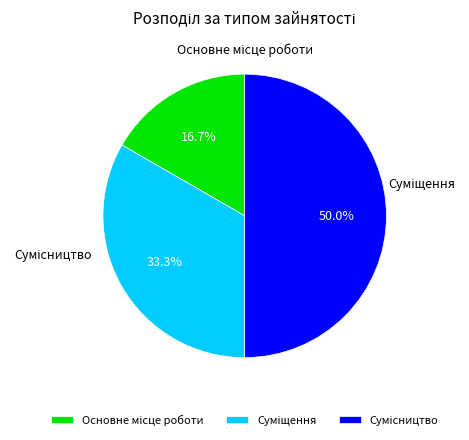

Does Основне місце роботи represent more than half of the total?

No